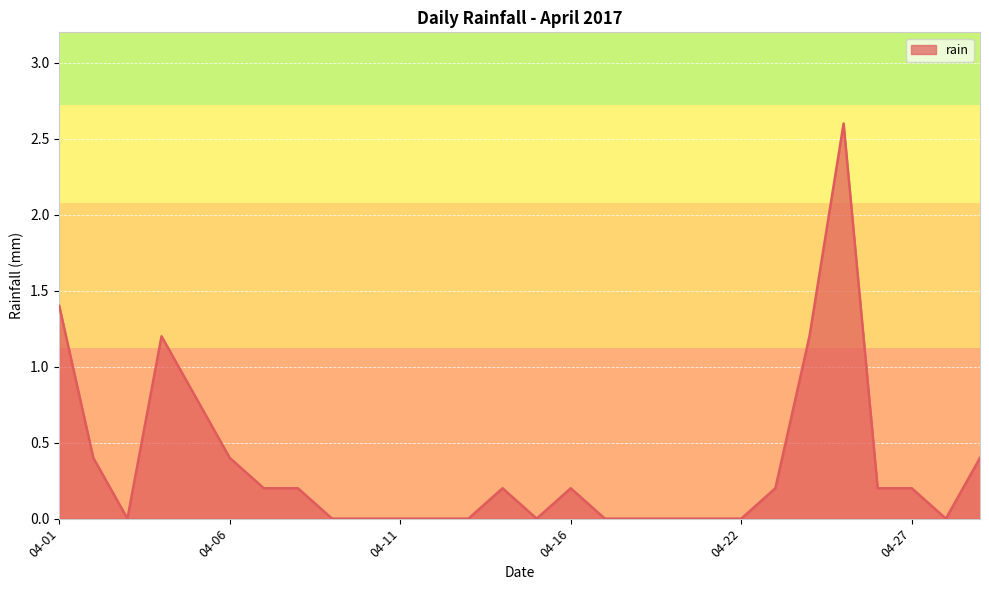

What is the difference between the maximum and minimum values?

2.6